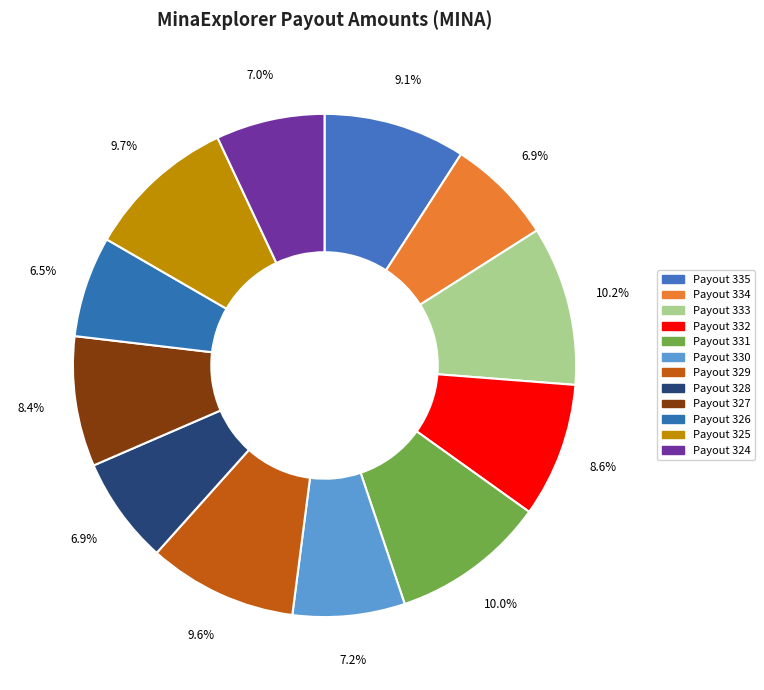

Which slice is the smallest?

Payout 326